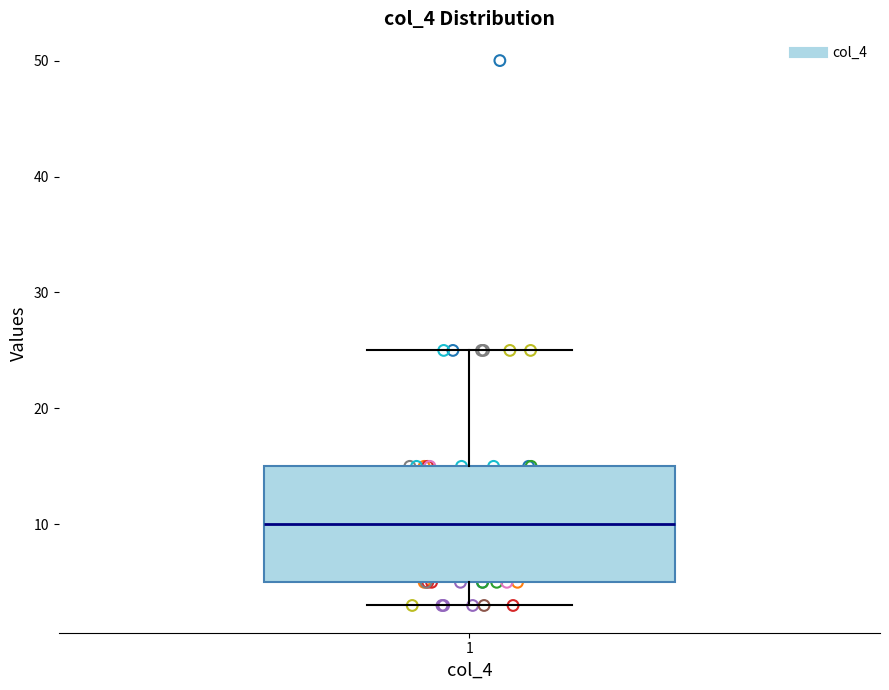

Transcribe this box plot: give where the median line is, the range the box spans, and where the two whiskers end, as read against the y-axis. The values are not printed on the chart, so give them approximately, as read against the axis.

median 10, box 5 to 15, whiskers 3 to 25